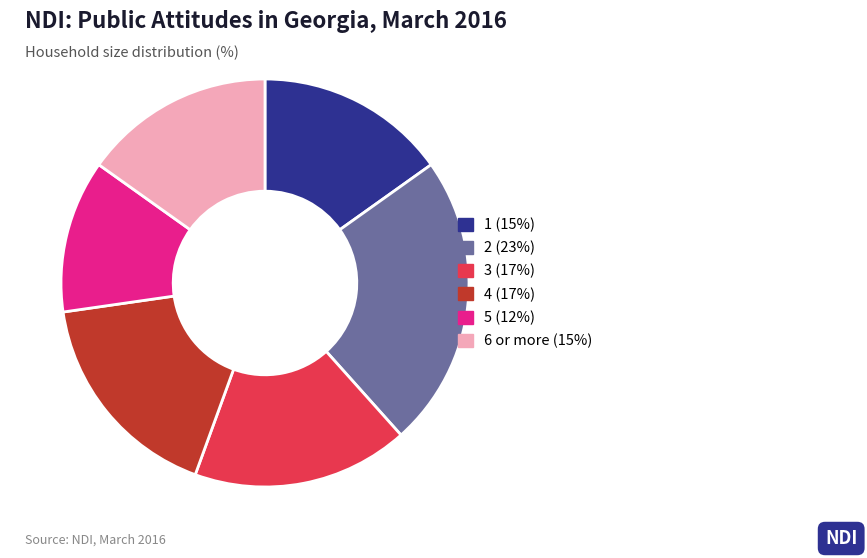

What is the ratio of the value at 6 or more to the value at 3?

0.9